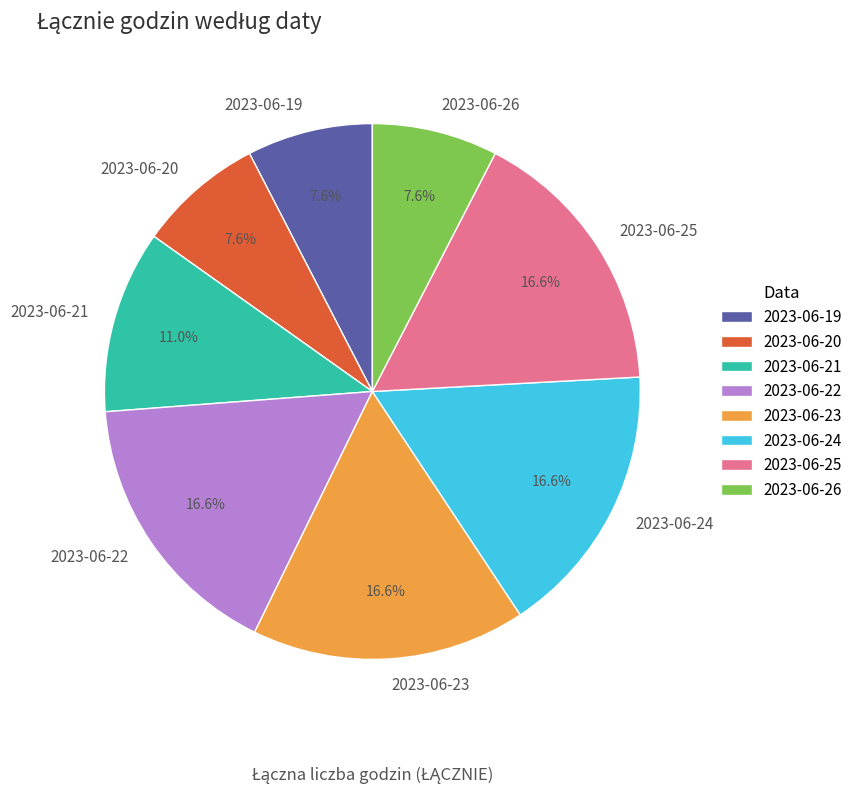

Is it true that 2023-06-20 is 15% of the pie?

False